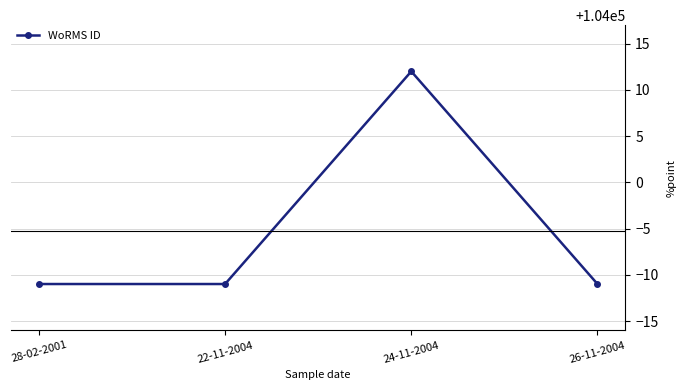

What is the value of the 1st point from the left?

103989